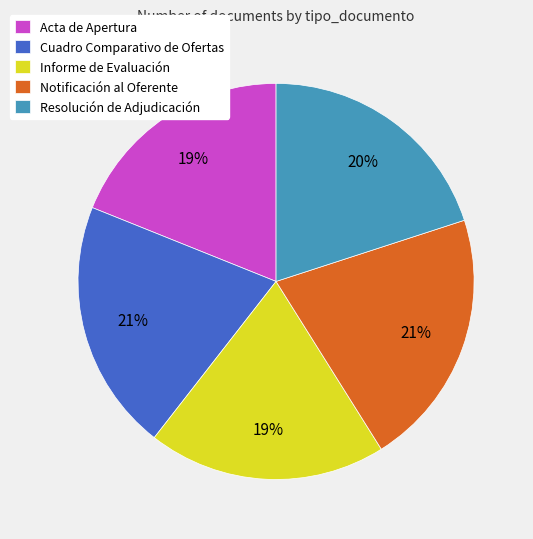

Count the number of slices in the pie.

5